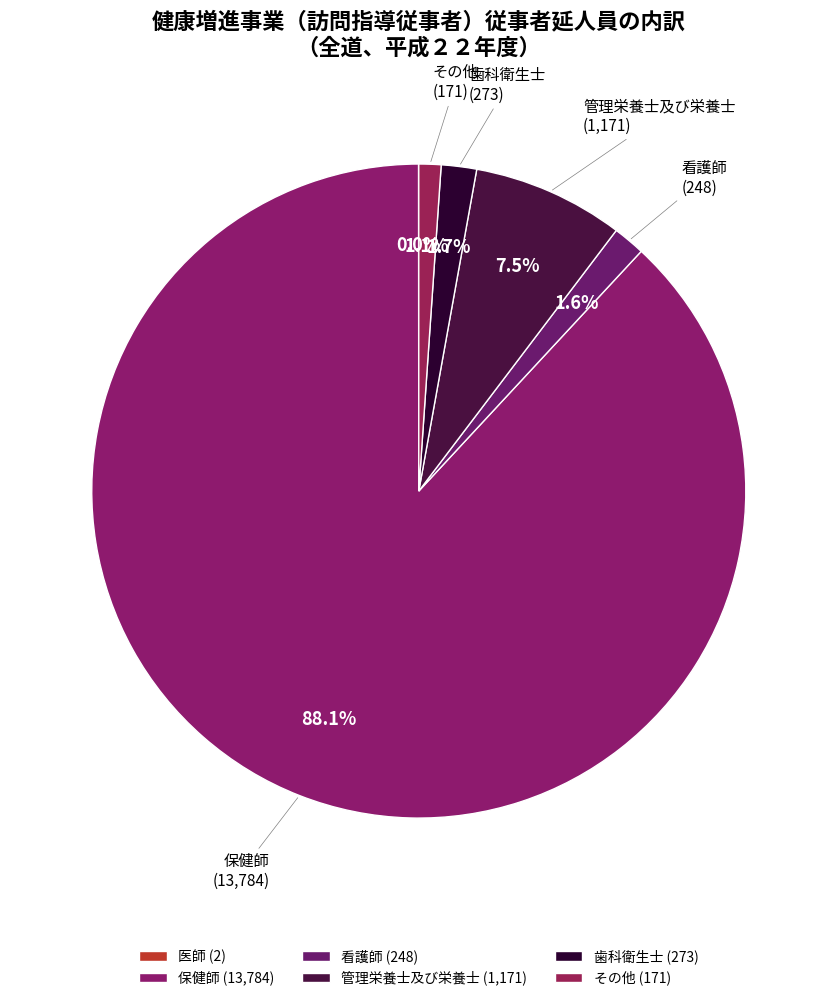

To the nearest percent, what is the average slice percentage?

17%